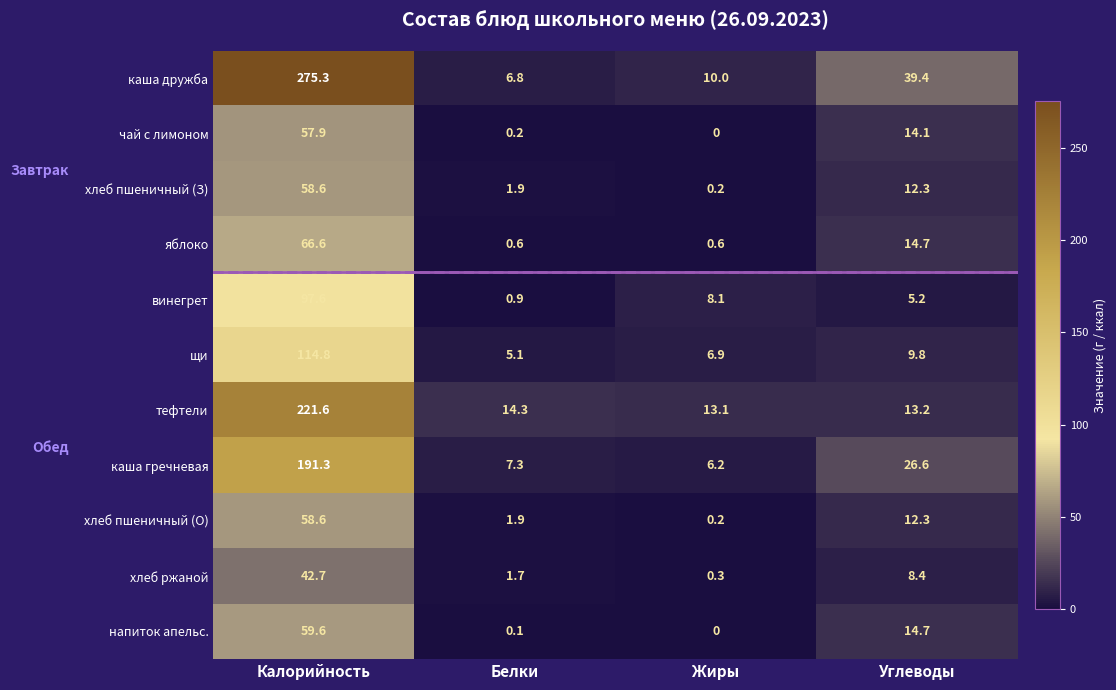

What is the difference between the maximum and minimum values in the винегрет series?

96.7